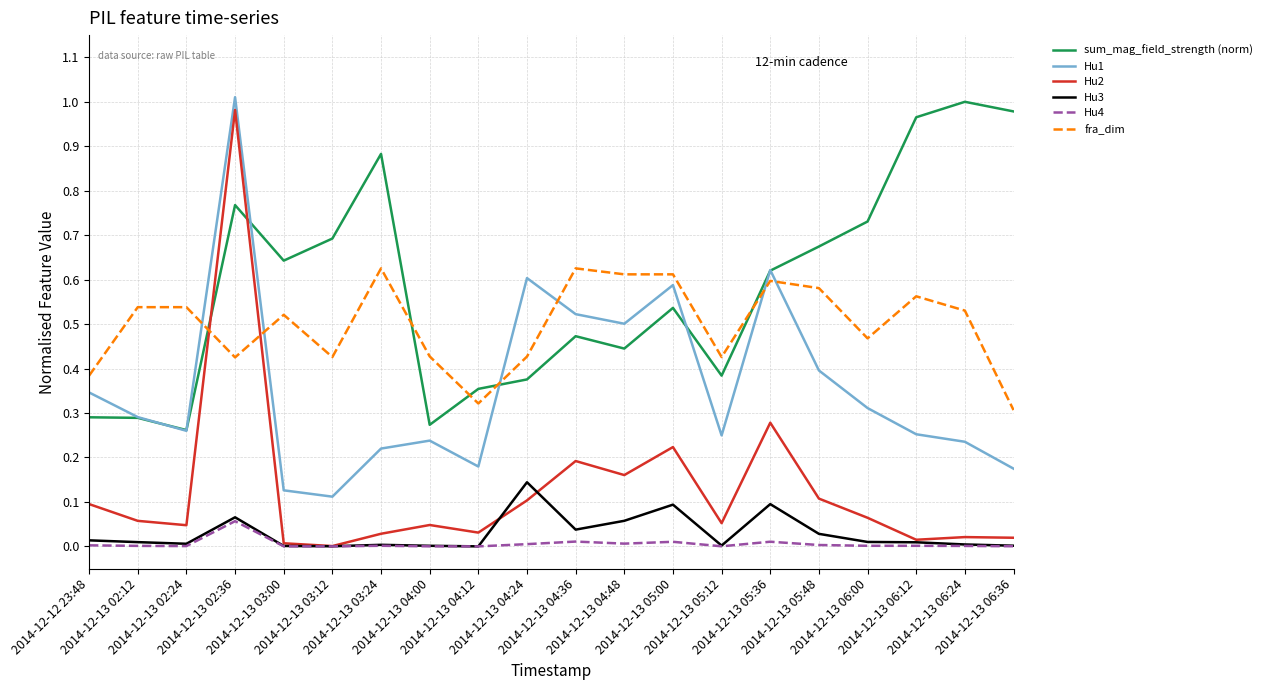

Which series has the largest total across all categories?

sum_mag_field_strength (norm)